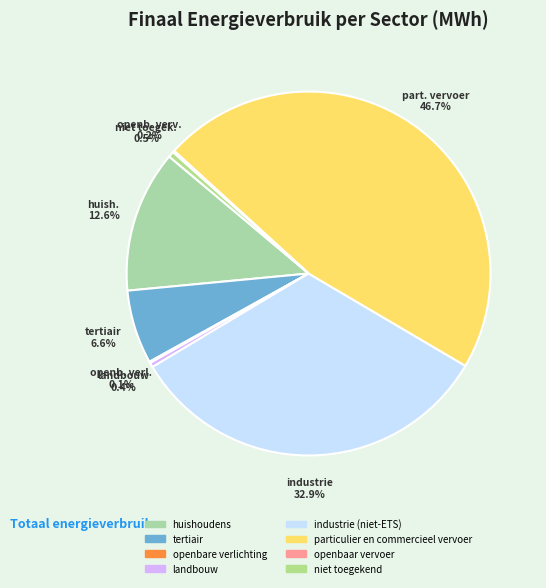

To the nearest percent, what portion does industrie (niet-ETS) represent?

33%